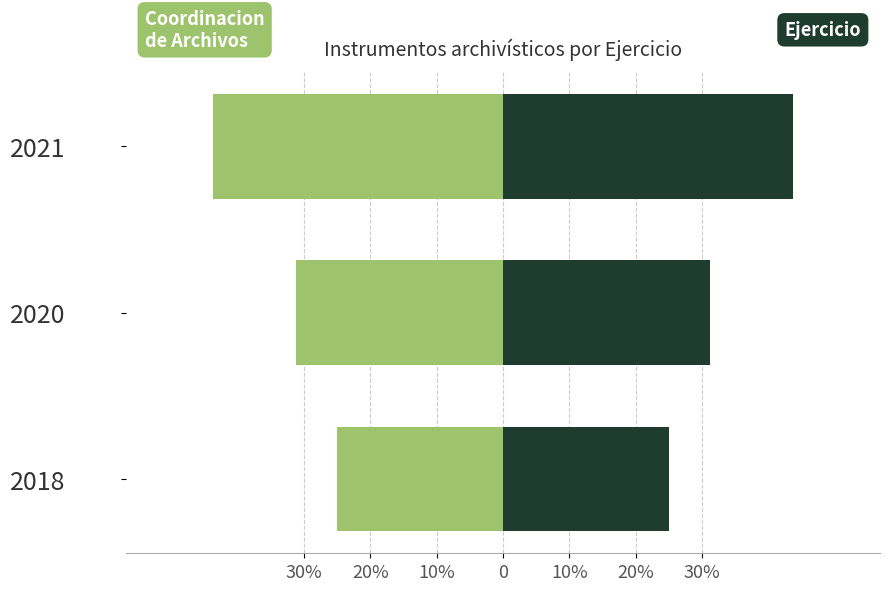

The value of Ejercicio at 2020 is 31.2. True or false?

True